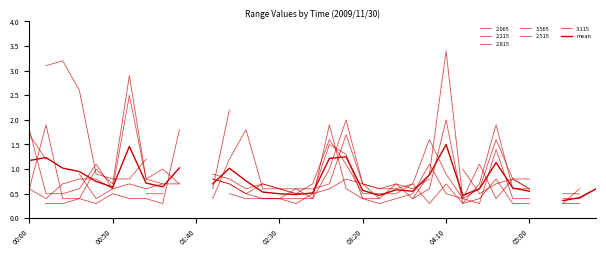

The chart shows a value of 1.7 at 19. True or false?

False